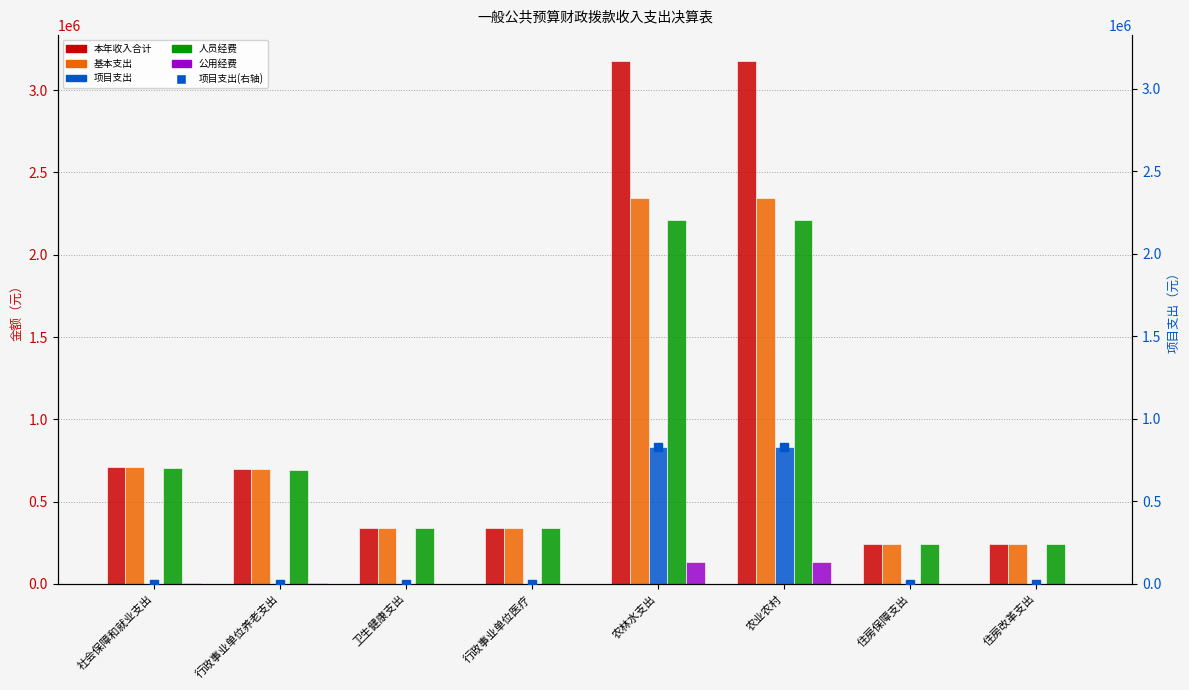

Count the number of categories in the chart.

8